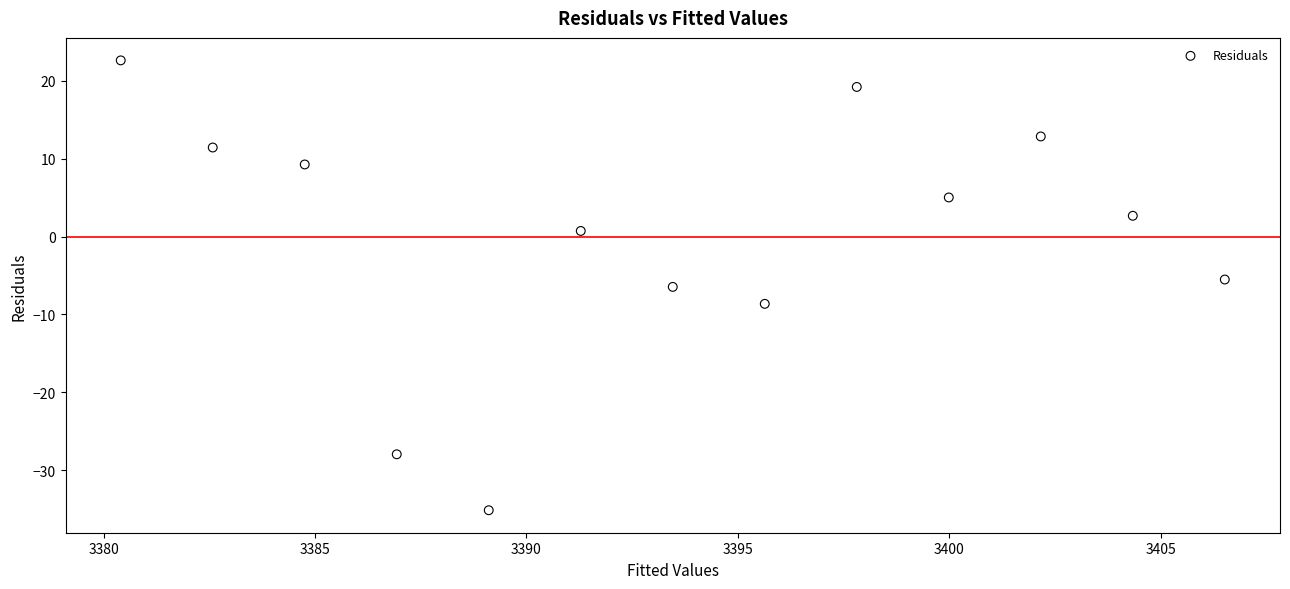

What is the range of Y values (max minus min)?

57.7